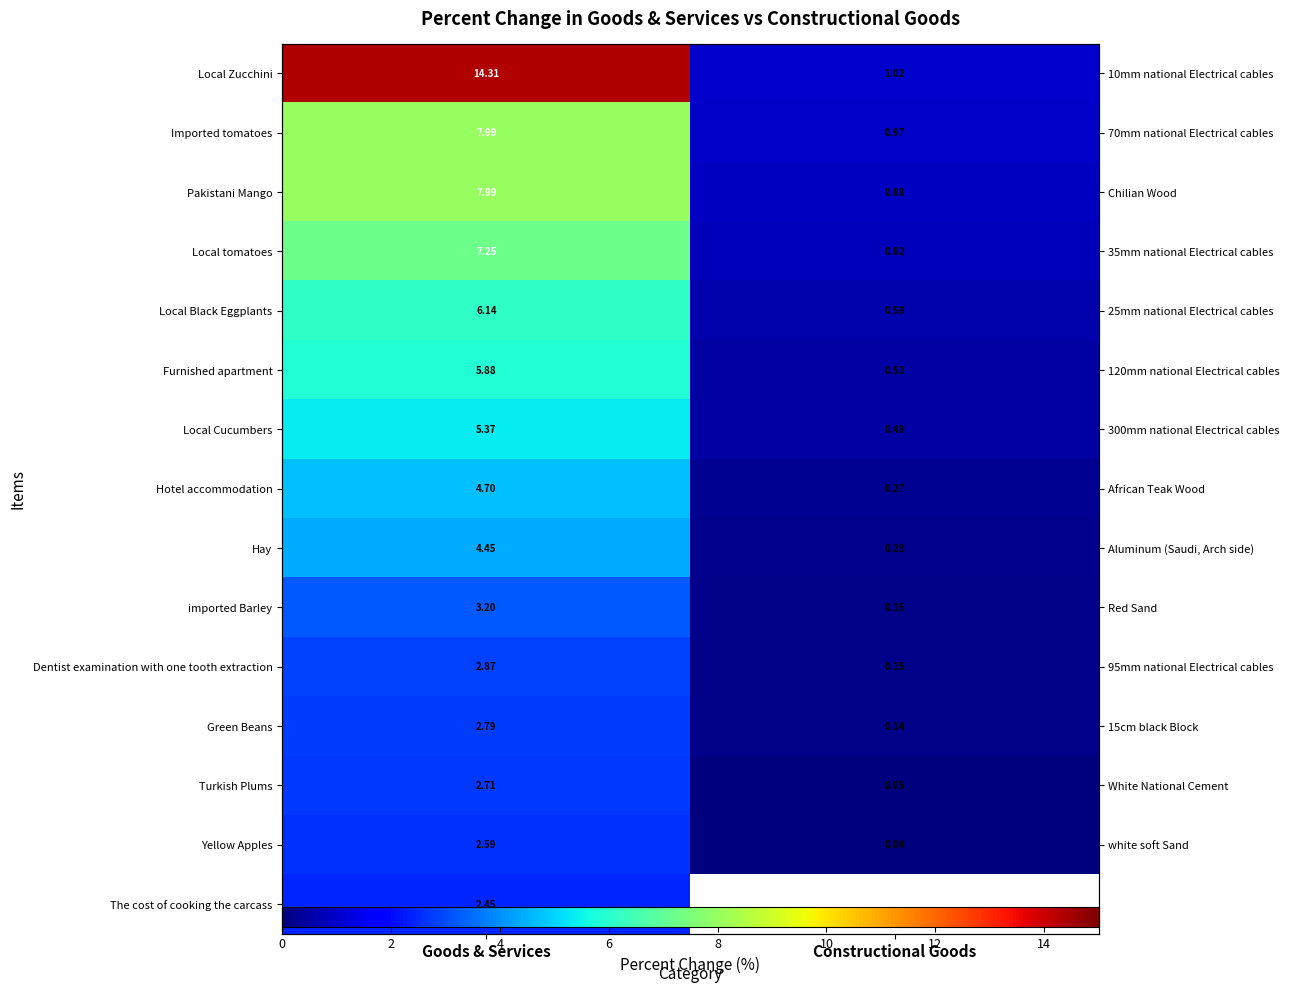

At which category is the sum across all series the highest?

Goods & Services